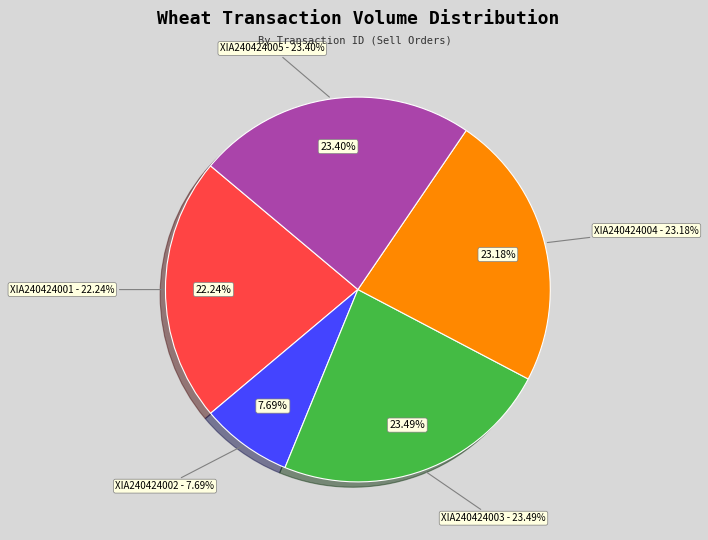

Is there a majority slice in this chart?

No